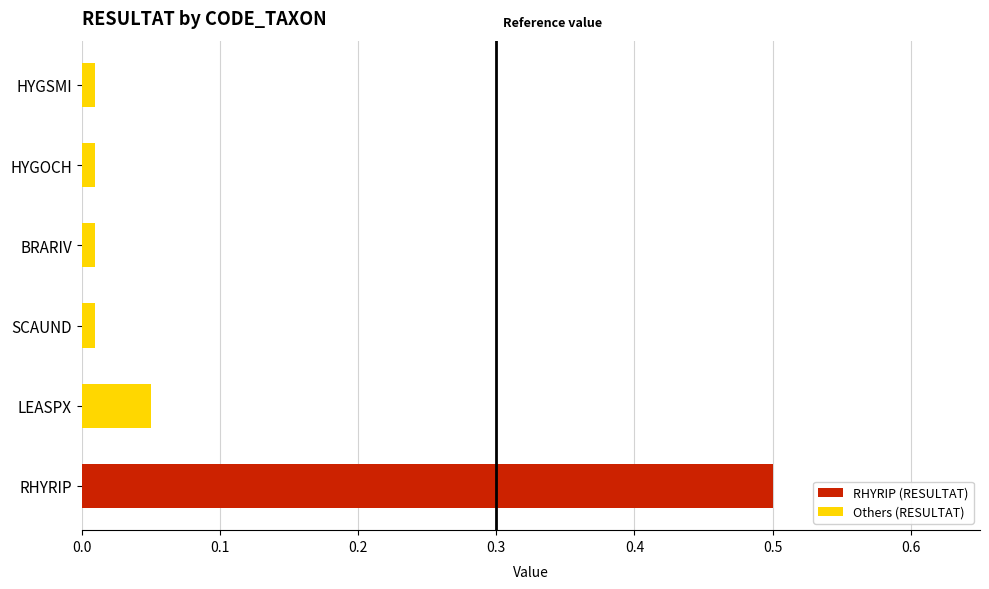

Is it true that the value at RHYRIP is 0.9?

False